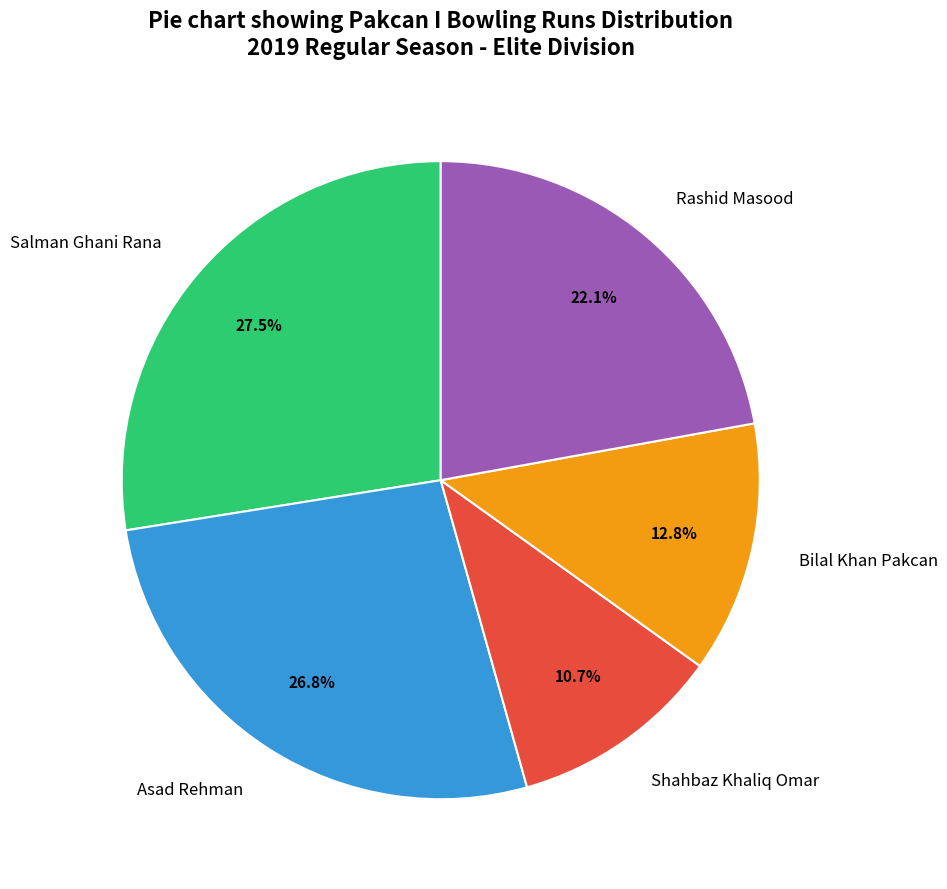

What is the total percentage of Asad Rehman and Salman Ghani Rana?

54.4%